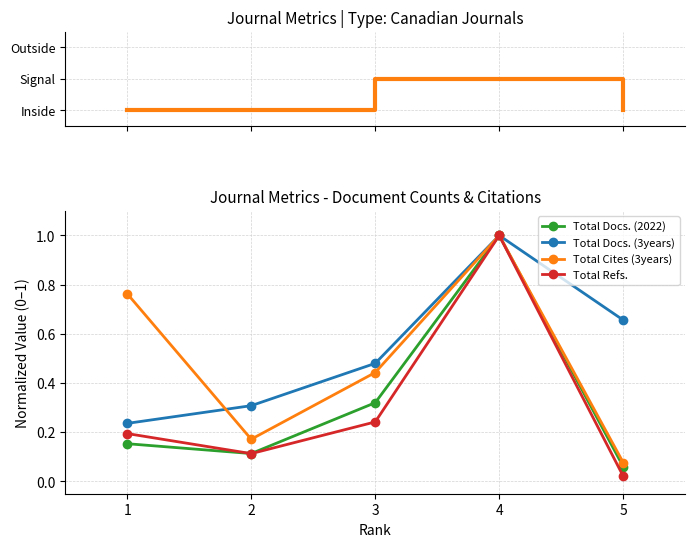

True or false: Topology and Total Cites (3years) cross at least once.

False